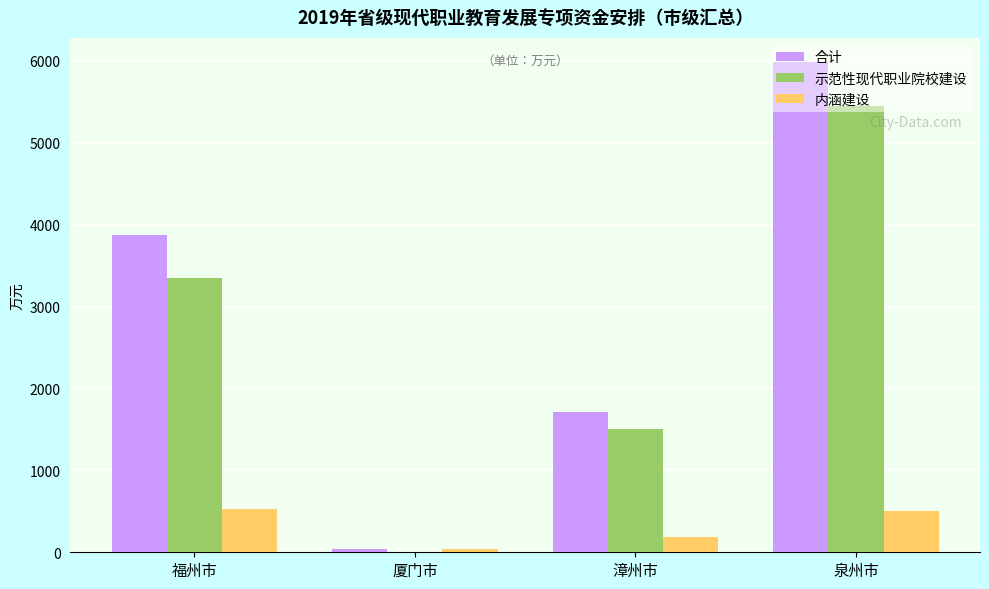

Is the value of 合计 at 泉州市 greater than the value of 示范性现代职业院校建设 at 福州市?

Yes